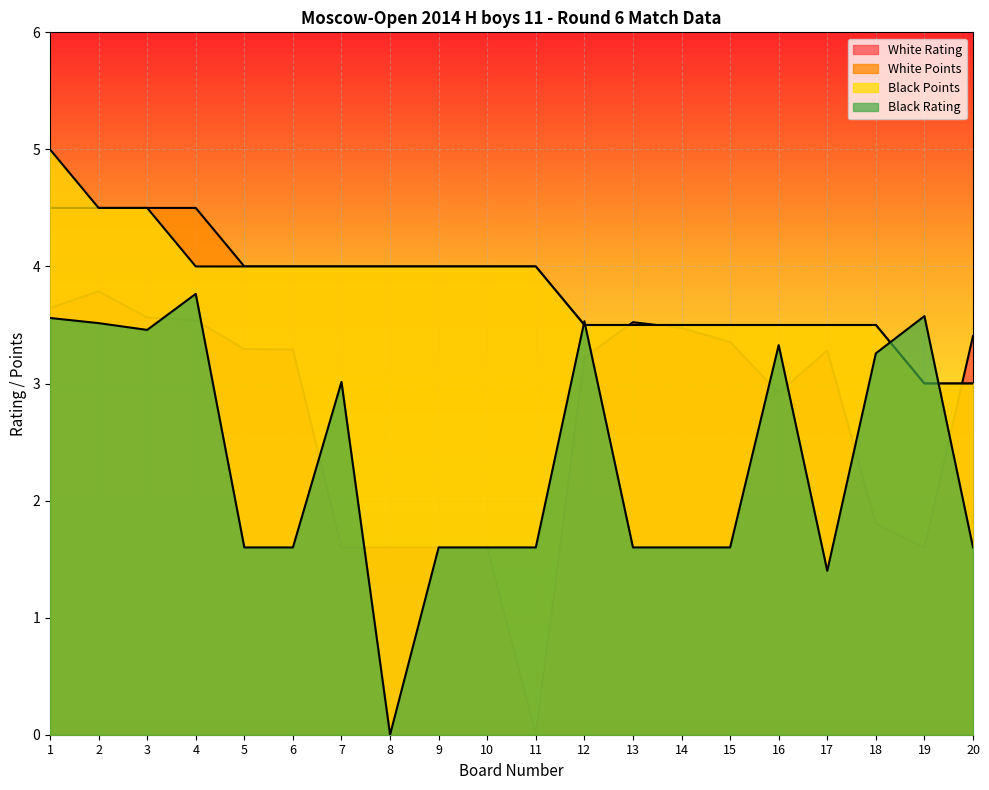

Reading left to right, what are all the values shown in this chart?

White Rating: 1=3.6	2=3.8	3=3.6	4=3.5	5=3.3	6=3.3	7=1.6	8=1.6	9=1.6	10=1.6	11=0.0	12=3.2	13=3.5	14=3.5	15=3.4	16=2.9	17=3.3	18=1.8	19=1.6	20=3.4
White Points: 1=4.5	2=4.5	3=4.5	4=4.5	5=4.0	6=4.0	7=4.0	8=4.0	9=4.0	10=4.0	11=4.0	12=3.5	13=3.5	14=3.5	15=3.5	16=3.5	17=3.5	18=3.5	19=3.0	20=3.0
Black Points: 1=5.0	2=4.5	3=4.5	4=4.0	5=4.0	6=4.0	7=4.0	8=4.0	9=4.0	10=4.0	11=4.0	12=3.5	13=3.5	14=3.5	15=3.5	16=3.5	17=3.5	18=3.5	19=3.0	20=3.0
Black Rating: 1=3.6	2=3.5	3=3.5	4=3.8	5=1.6	6=1.6	7=3.0	8=0.0	9=1.6	10=1.6	11=1.6	12=3.5	13=1.6	14=1.6	15=1.6	16=3.3	17=1.4	18=3.3	19=3.6	20=1.6